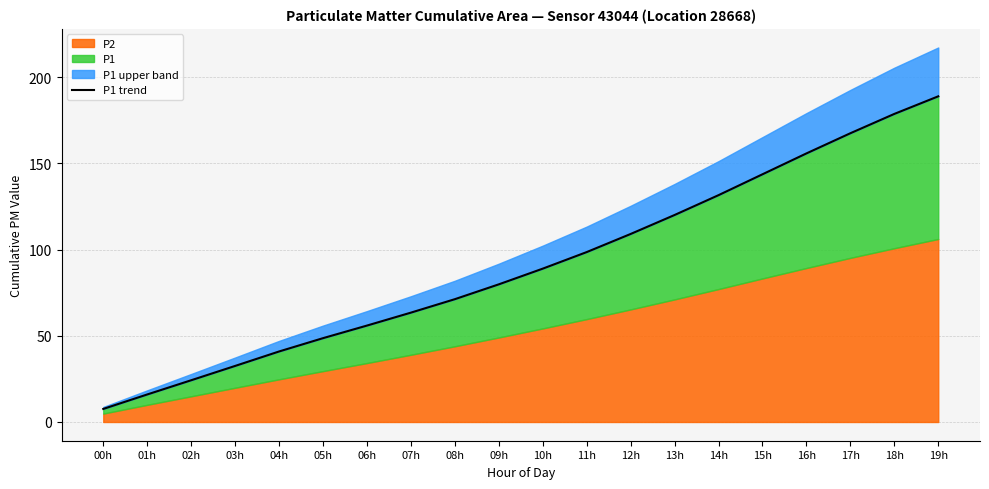

What is the difference between the maximum and minimum values?

181.2